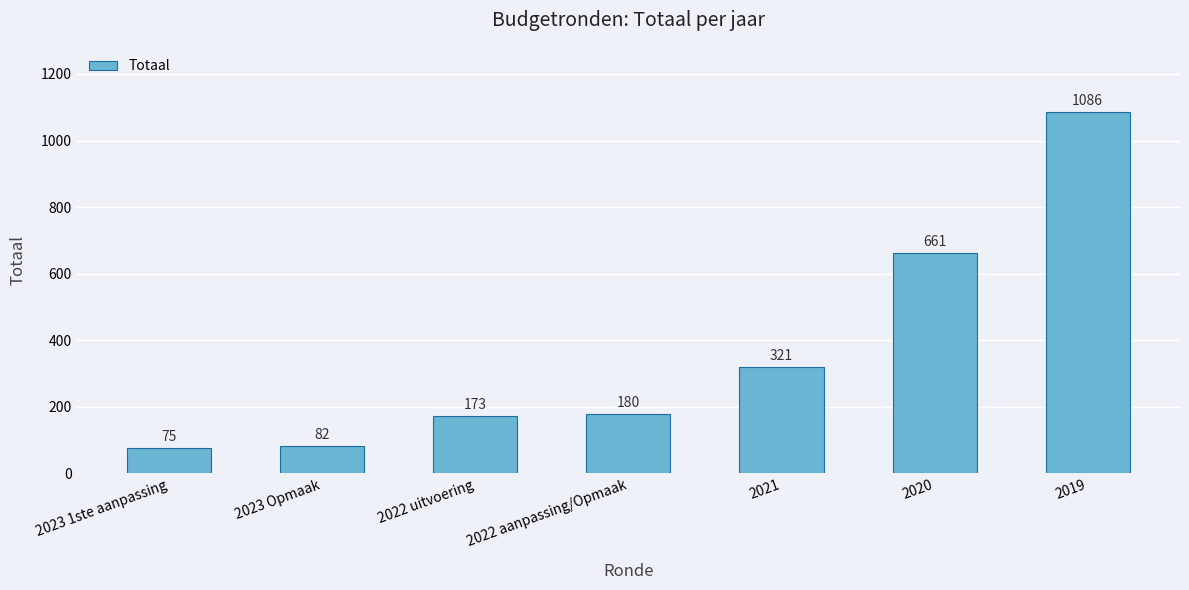

What is the ratio of the value at 2019 to the value at 2023 1ste aanpassing?

14.5